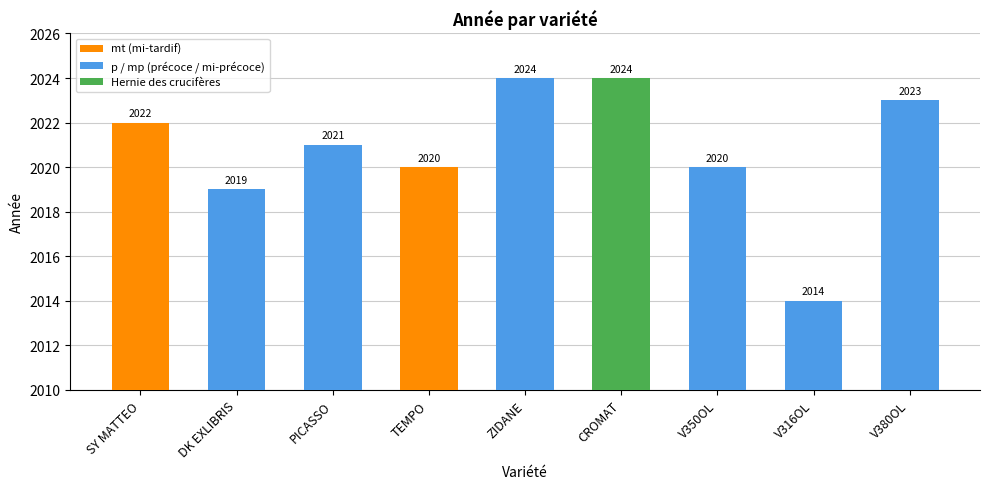

At which category does the chart reach its minimum across all series?

V316OL